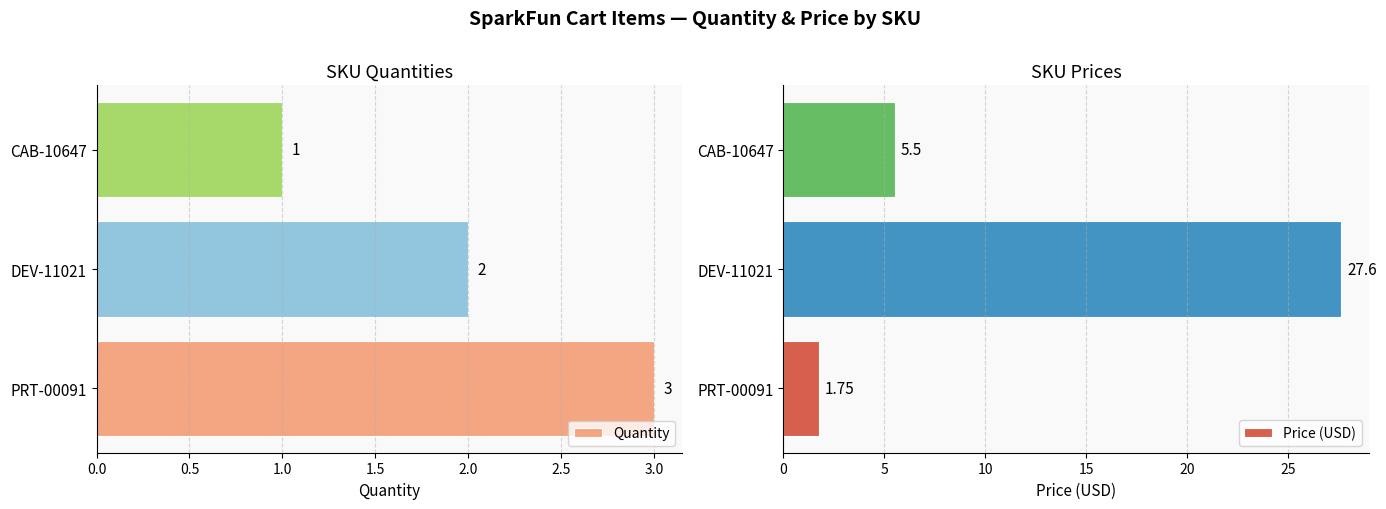

Rank the categories by Quantity value from lowest to highest.

CAB-10647, DEV-11021, PRT-00091